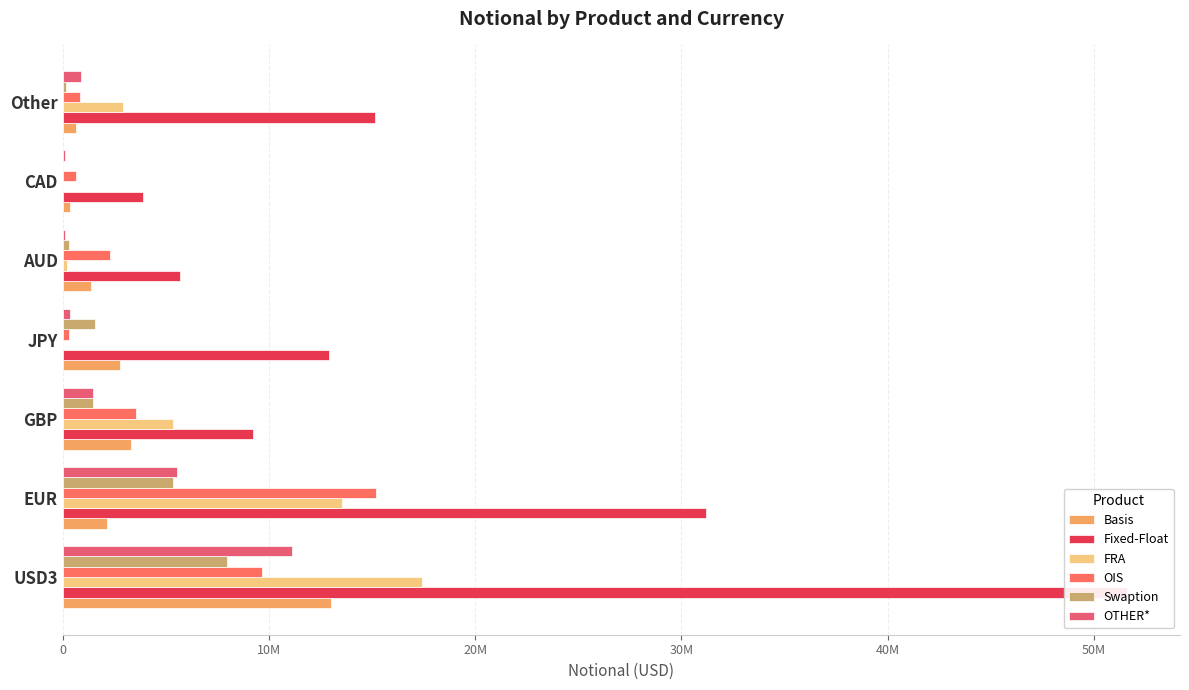

Reading left to right, extract all data points from this chart.

Basis: 12996282	2152060	3318297	2794041	1391112	369254	658723
Fixed-Float: 51597473	31215070	9253127	12893843	5676305	3911709	15128877
FRA: 17440463	13559933	5348717	3911	216140	1617	2926930
OIS: 9658347	15205279	3541402	308215	2295866	636624	845969
Swaption: 7955057	5366394	1480681	1578765	296080	15804	163637
OTHER*: 11117136	5523898	1452304	339420	107914	103663	900457